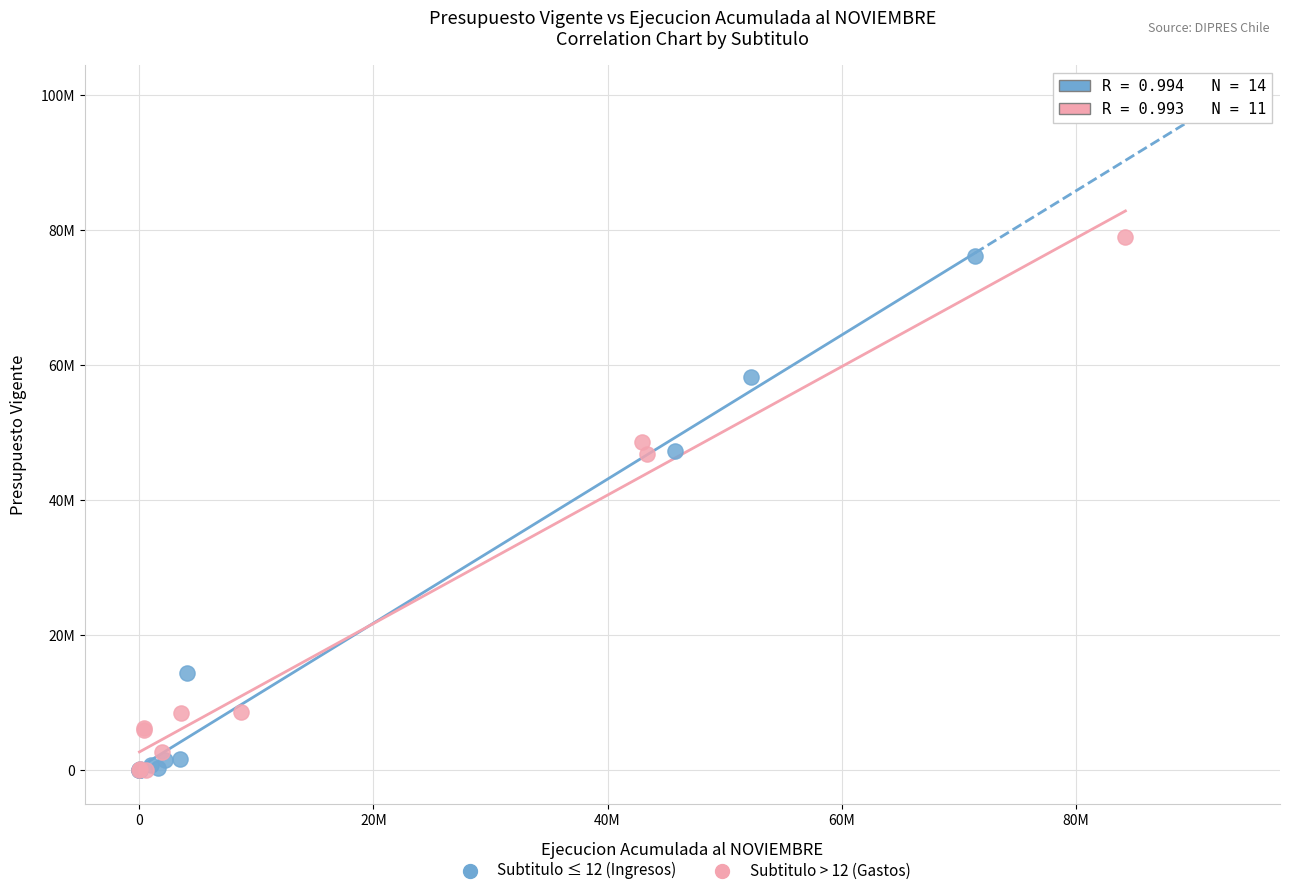

What are all the series names shown in the legend?

Subtitulo ≤ 12 (Ingresos), Subtitulo > 12 (Gastos)